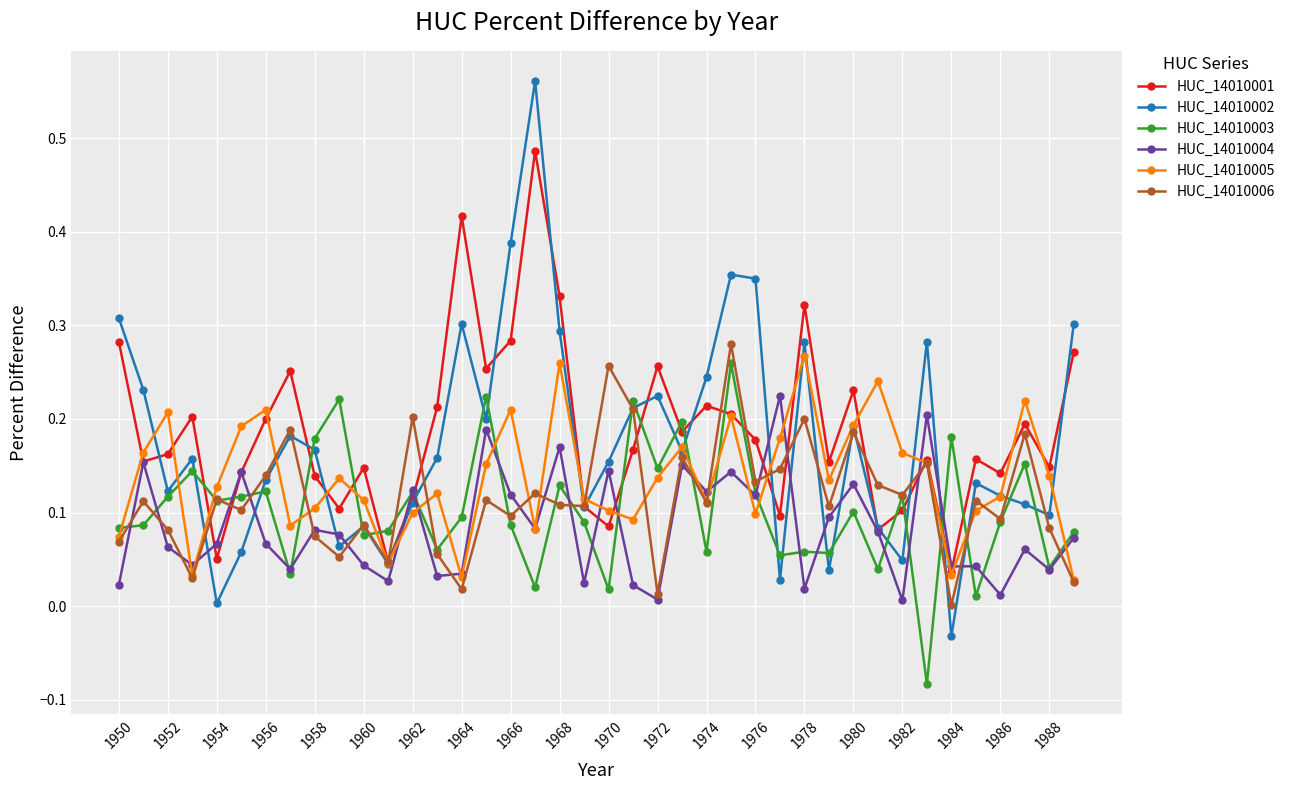

Which series has the largest range (max minus min)?

HUC_14010002